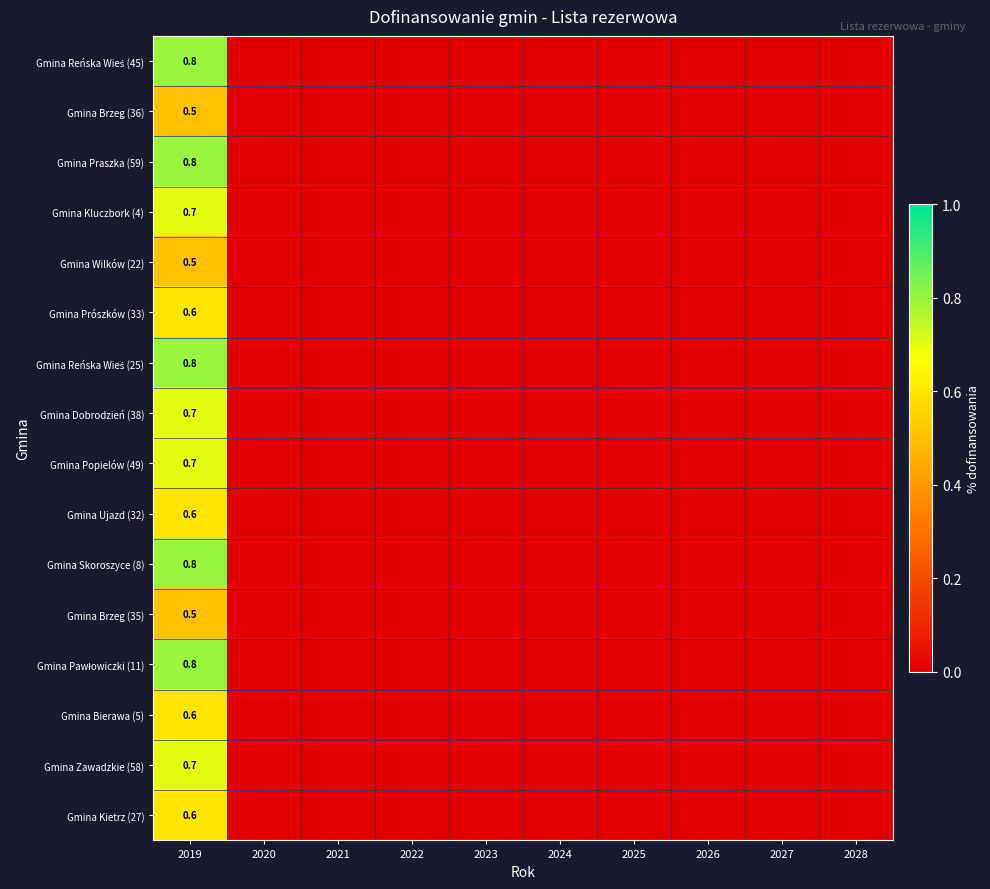

Between 2019 and 2028, which series saw the biggest shift?

Gmina Reńska Wieś (45)